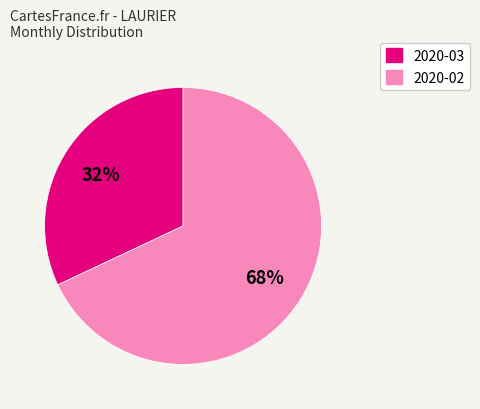

Approximately how many times larger is the value at 2020-02 compared to 2020-03?

2.1